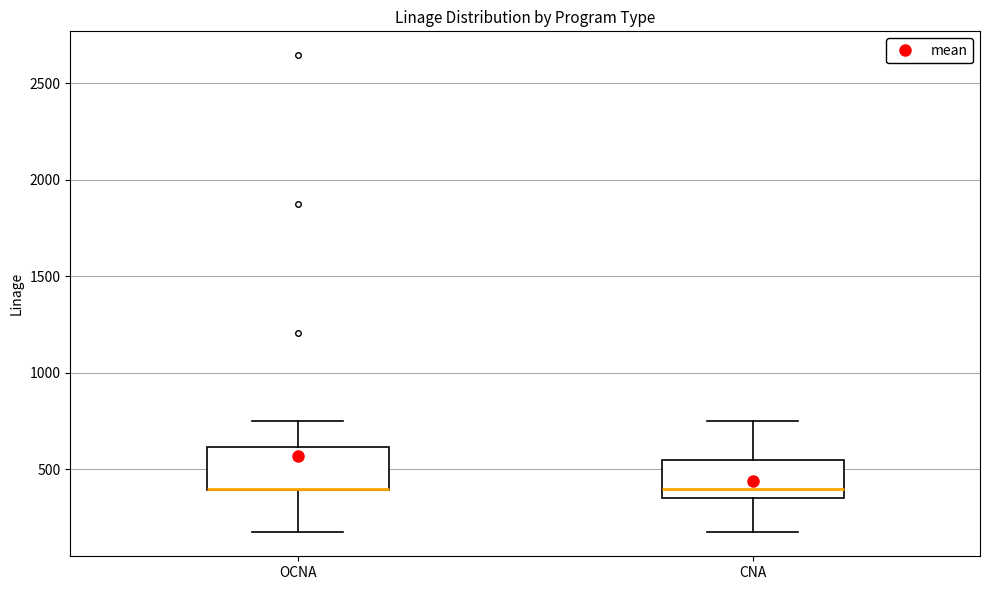

Reading left to right, transcribe this box plot: for each box, give where its median line is, the range the box spans, and where its two whiskers end, as read against the y-axis. The values are not printed on the chart, so give them approximately, as read against the axis.

OCNA: median 400 (drawn on the box's lower edge), box 400 to 600, whiskers 150 to 750
CNA: median 400, box 350 to 550, whiskers 150 to 750